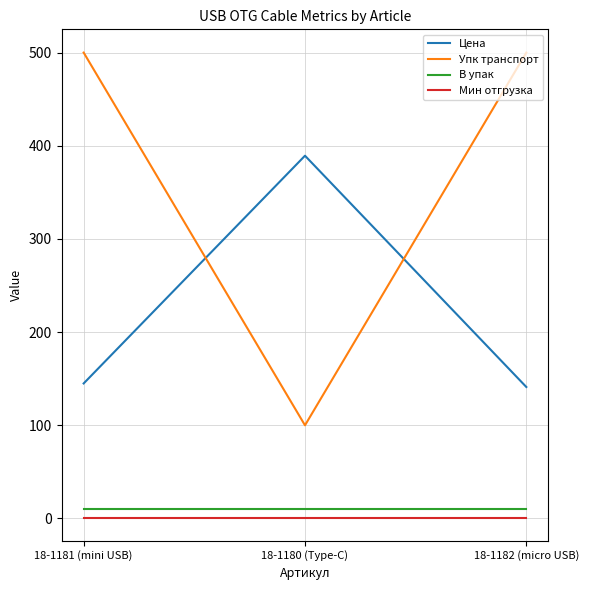

Between 18-1180 (Type-C) and 18-1182 (micro USB), which series saw the biggest shift?

Упк транспорт